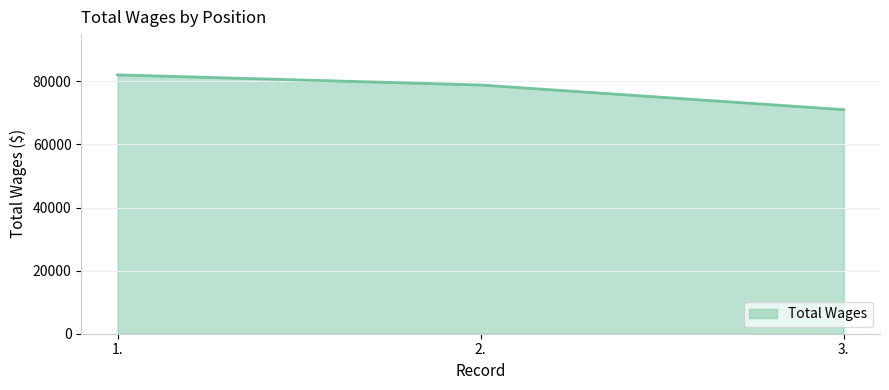

What is the change in value from 1. to 3.?

-11029